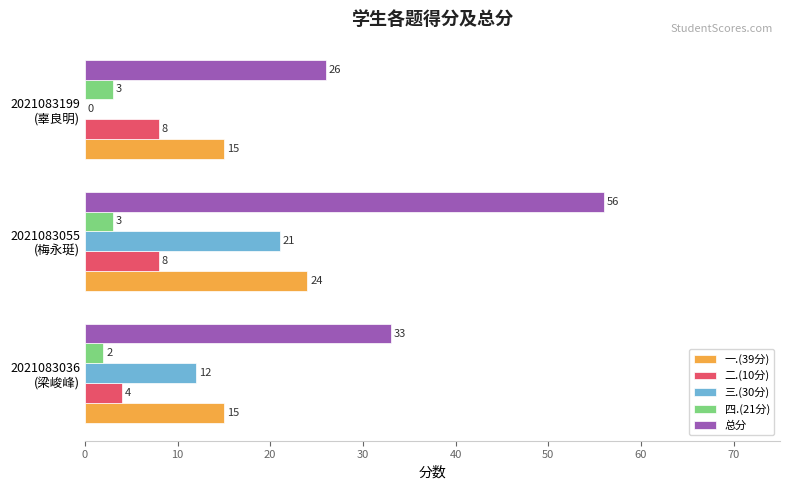

What is the sum of all 四.(21分) values?

8